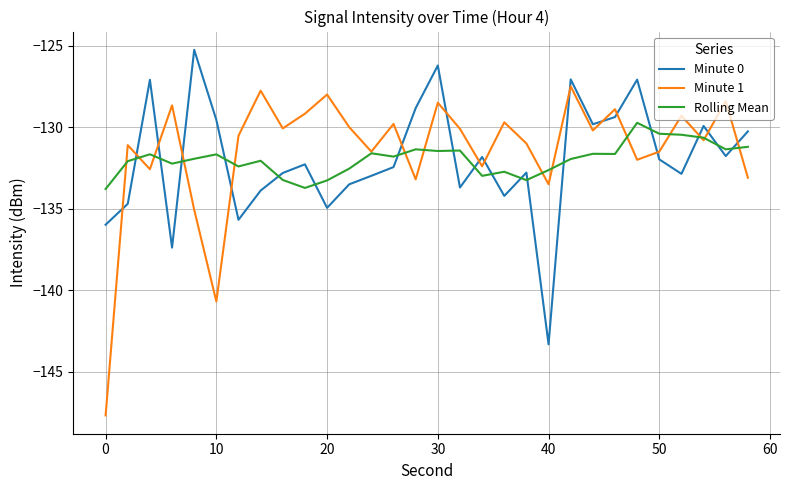

What is the maximum value shown in the chart?

-125.3